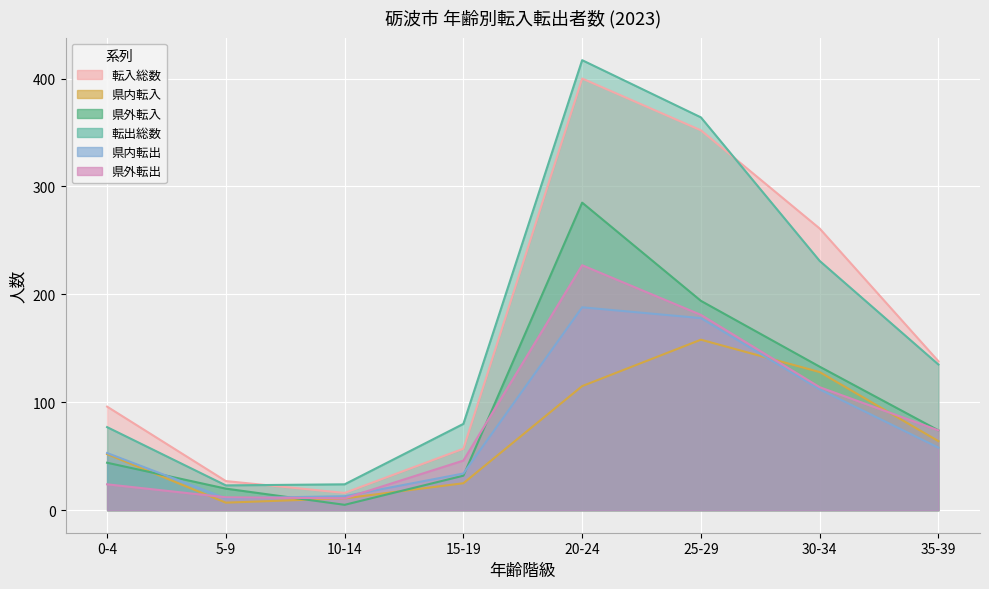

What is the spread (max minus min) of values at 25-29?

206